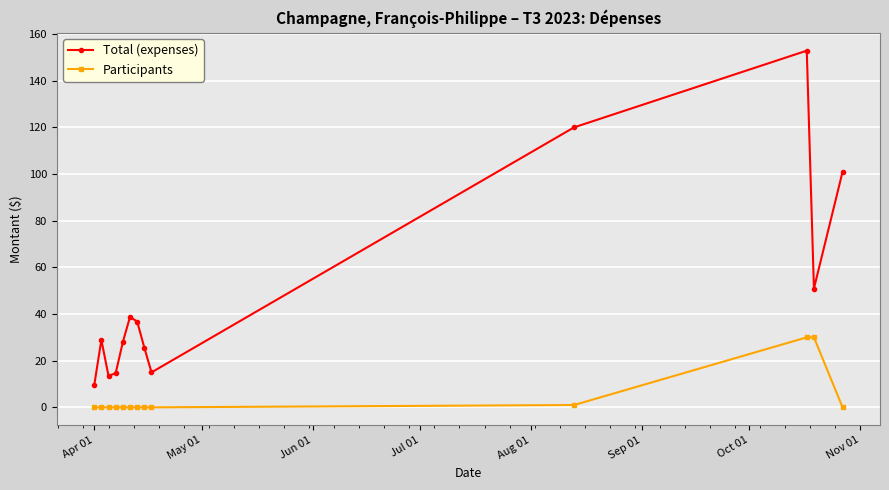

True or false: Total (expenses) has more than 1 interior local peaks.

True